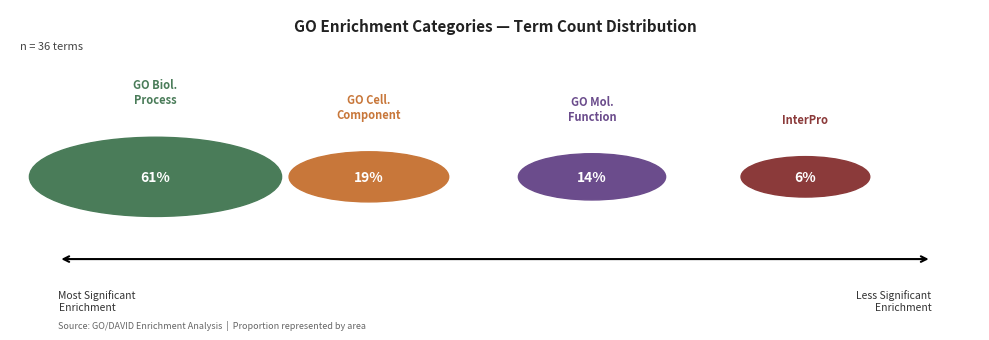

Do INTERPRO and GOTERM_MF_FAT together represent more than half of the pie?

No